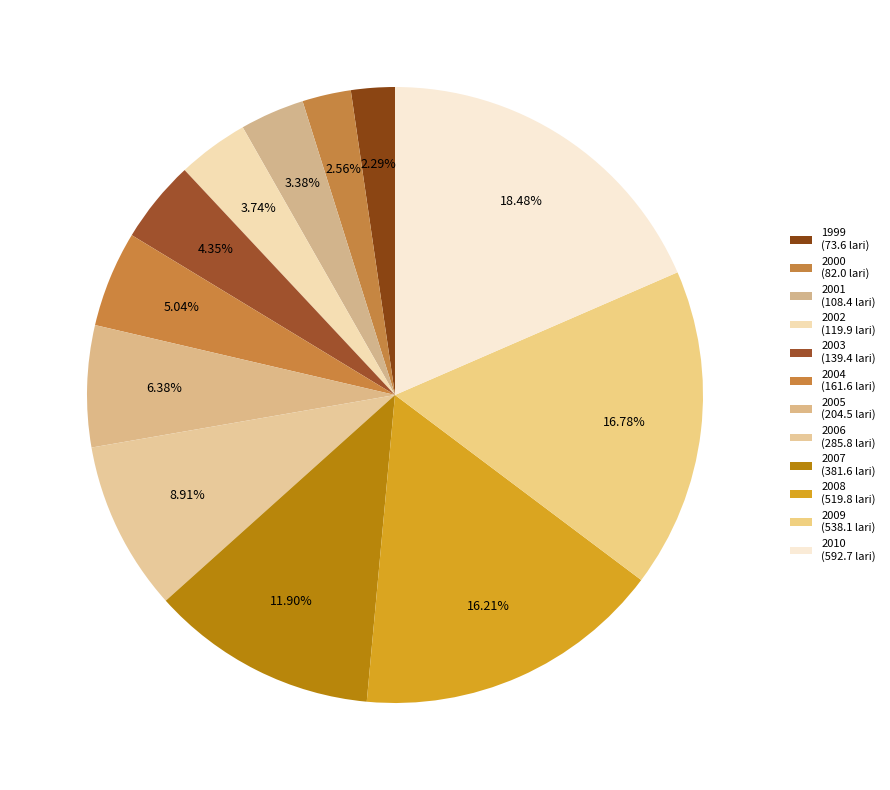

To the nearest percent, what is the combined percentage of 1999 and 2000?

5%